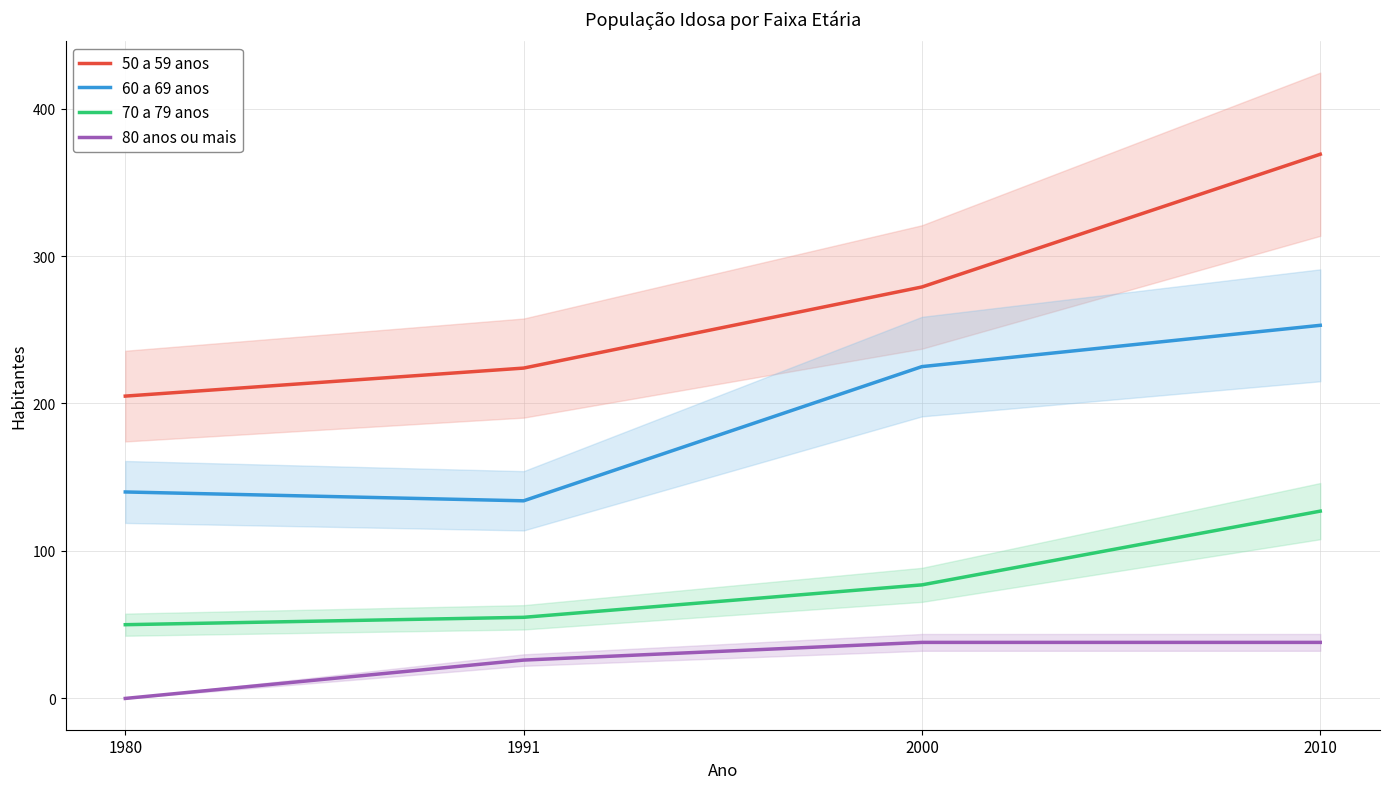

True or false: 60 a 69 anos has more than 1 interior local peaks.

False